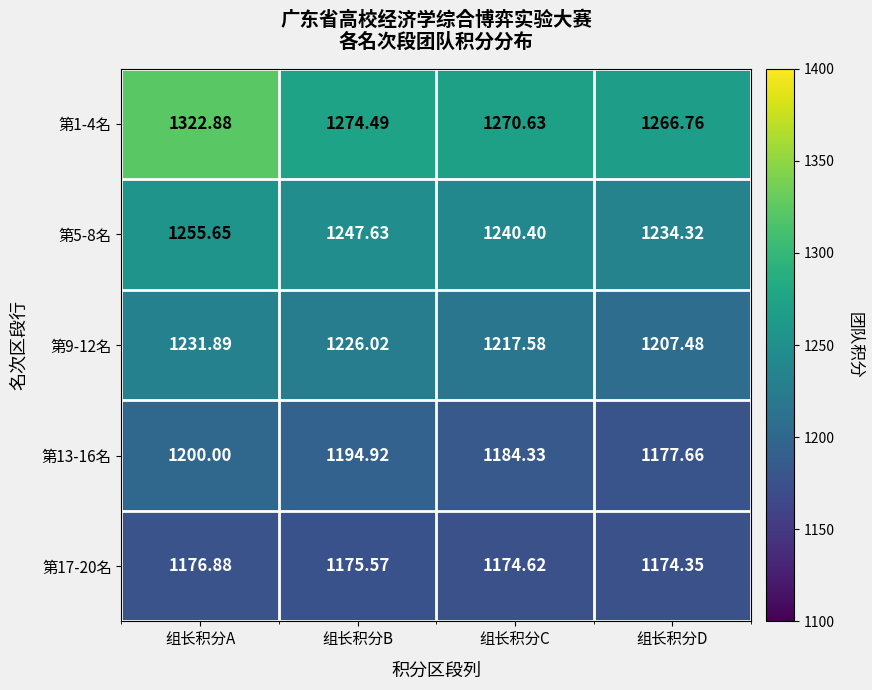

At 组长积分B, list the series in order from smallest to largest.

第17-20名, 第13-16名, 第9-12名, 第5-8名, 第1-4名